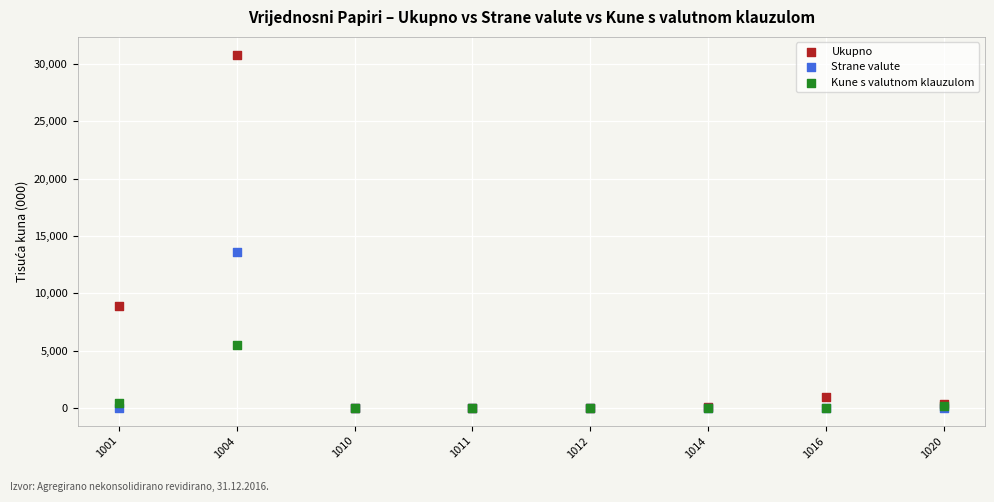

Which series has the widest spread of Y values?

Ukupno